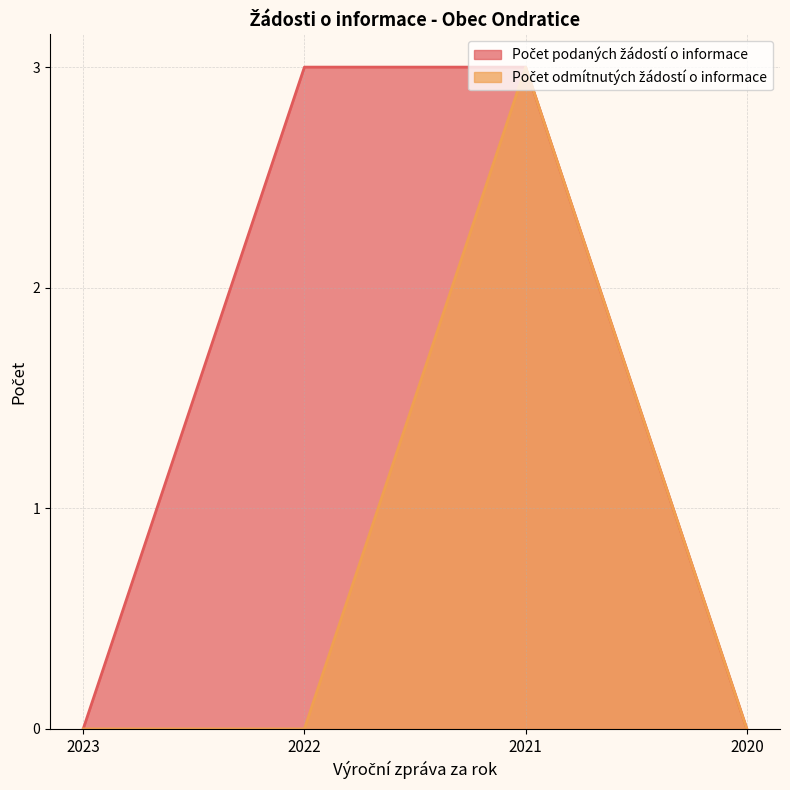

List the series in order of their peak value, highest first.

Počet podaných žádostí o informace, Počet odmítnutých žádostí o informace